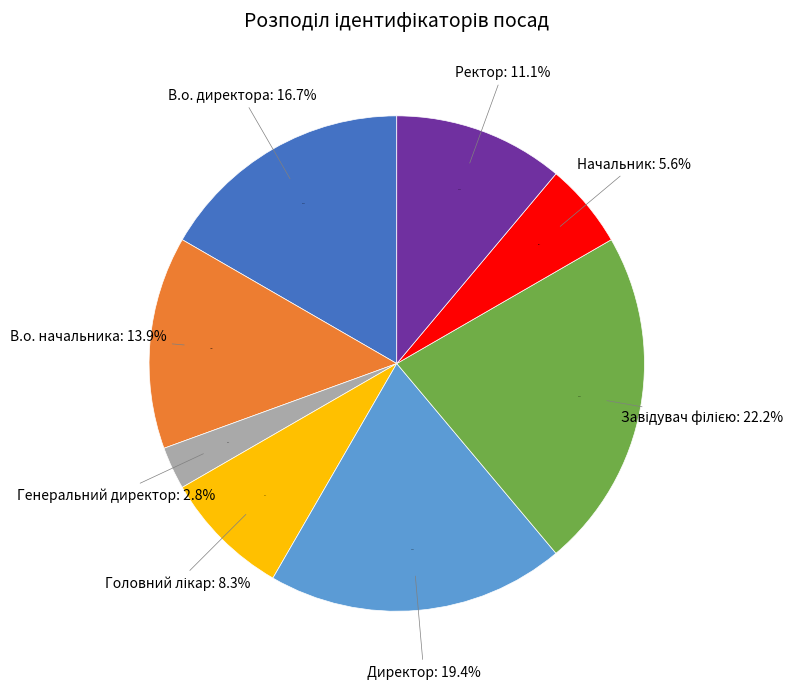

How many slices are in this pie chart?

8